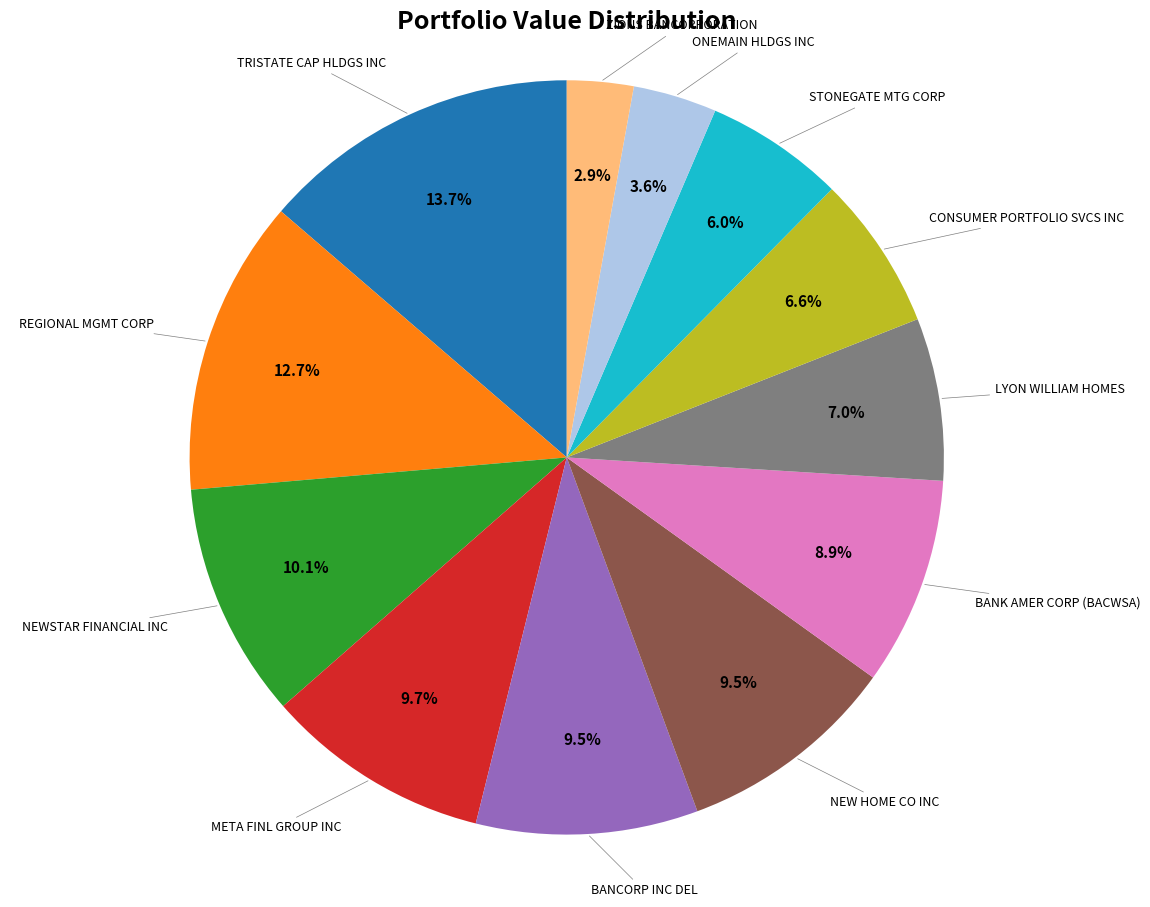

Is there any slice that represents more than half of the pie?

No